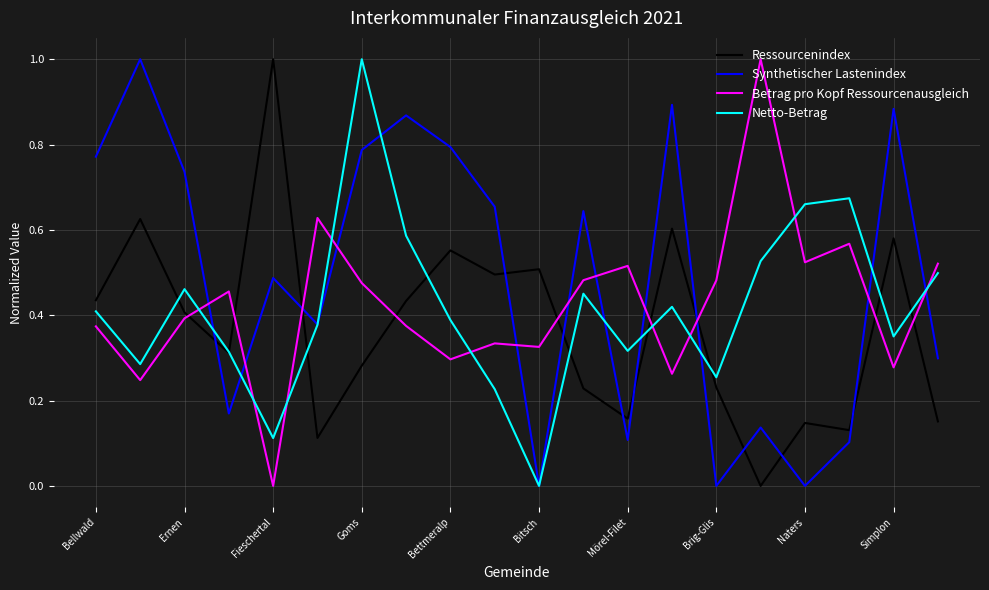

How many series are shown in this chart?

4